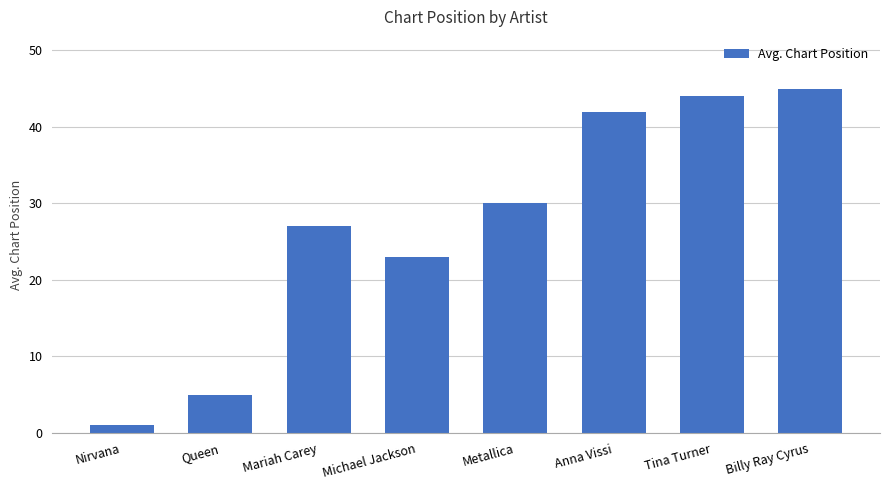

Rank the categories by value from lowest to highest.

Nirvana, Queen, Michael Jackson, Mariah Carey, Metallica, Anna Vissi, Tina Turner, Billy Ray Cyrus